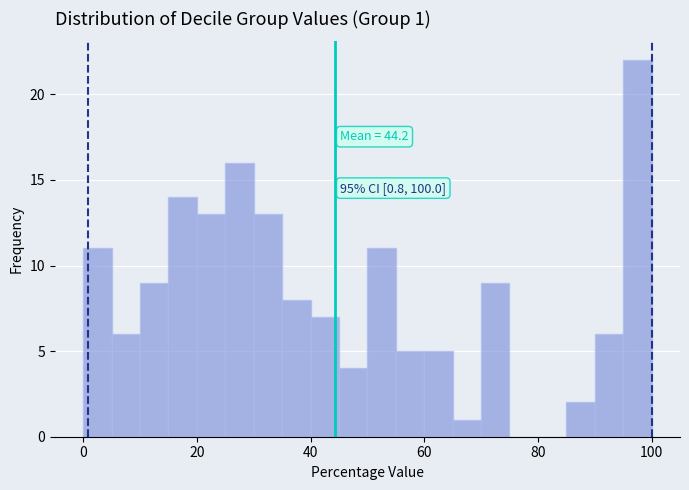

Around what value on the x-axis is the tallest bar? Give the approximate position of its centre, as read against the axis.

98